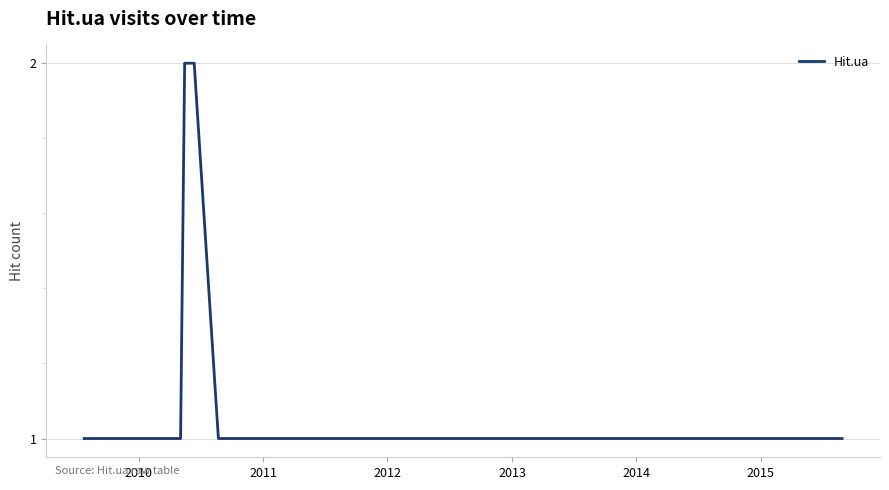

Reading left to right, transcribe all the data shown in this chart.

1	1	1	1	1	1	1	1	1	1	1	1	1	1	1	1	1	1	1	1	2	2	1	1	1	1	1	1	1	1	1	1	1